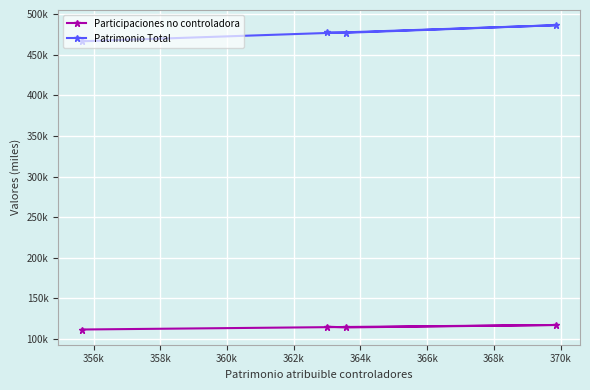

What are all the series names shown in the legend?

Participaciones no controladora, Patrimonio Total